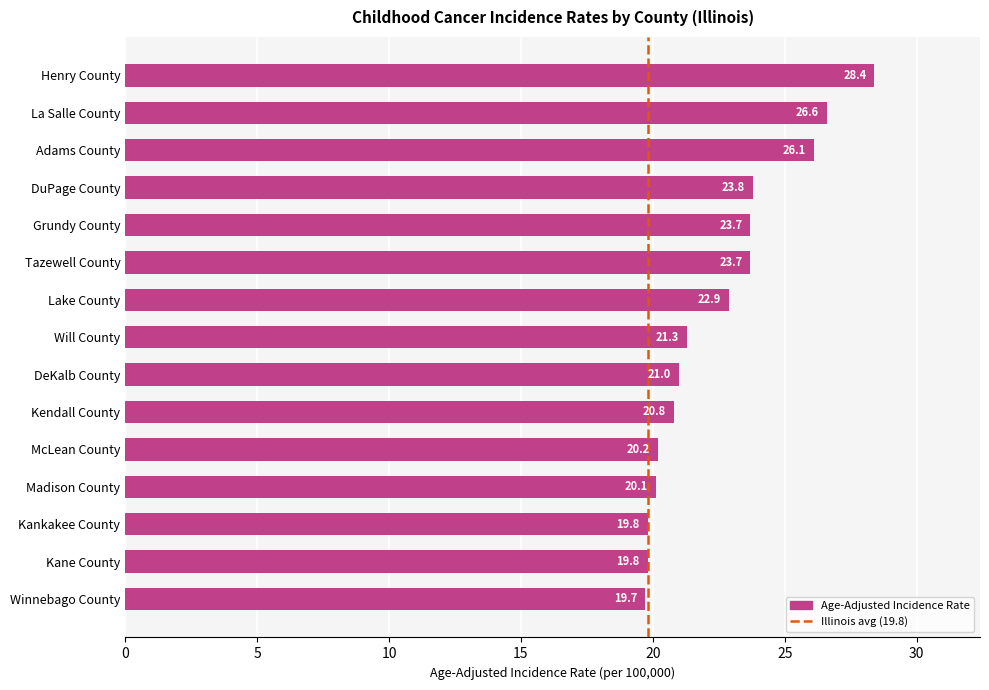

At which category does the chart reach its minimum across all series?

Winnebago County